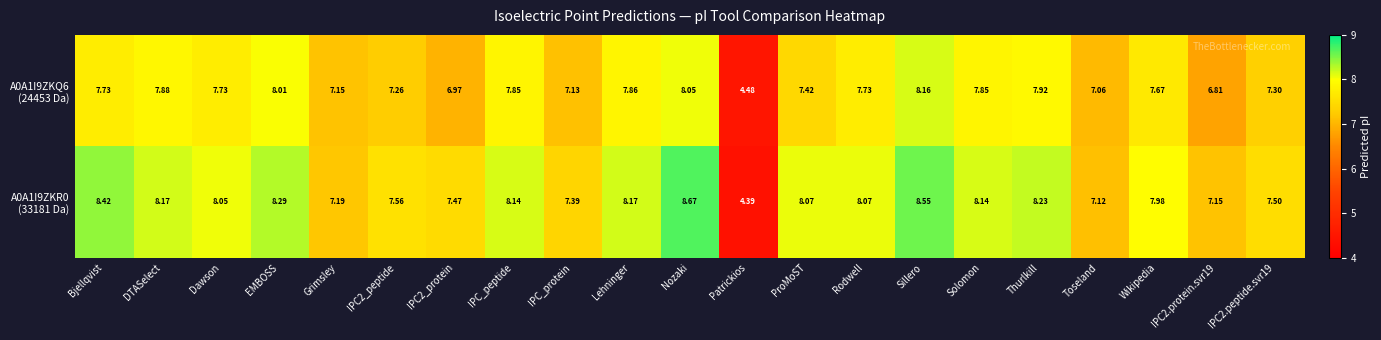

Which category has the lowest value across all series?

Patrickios